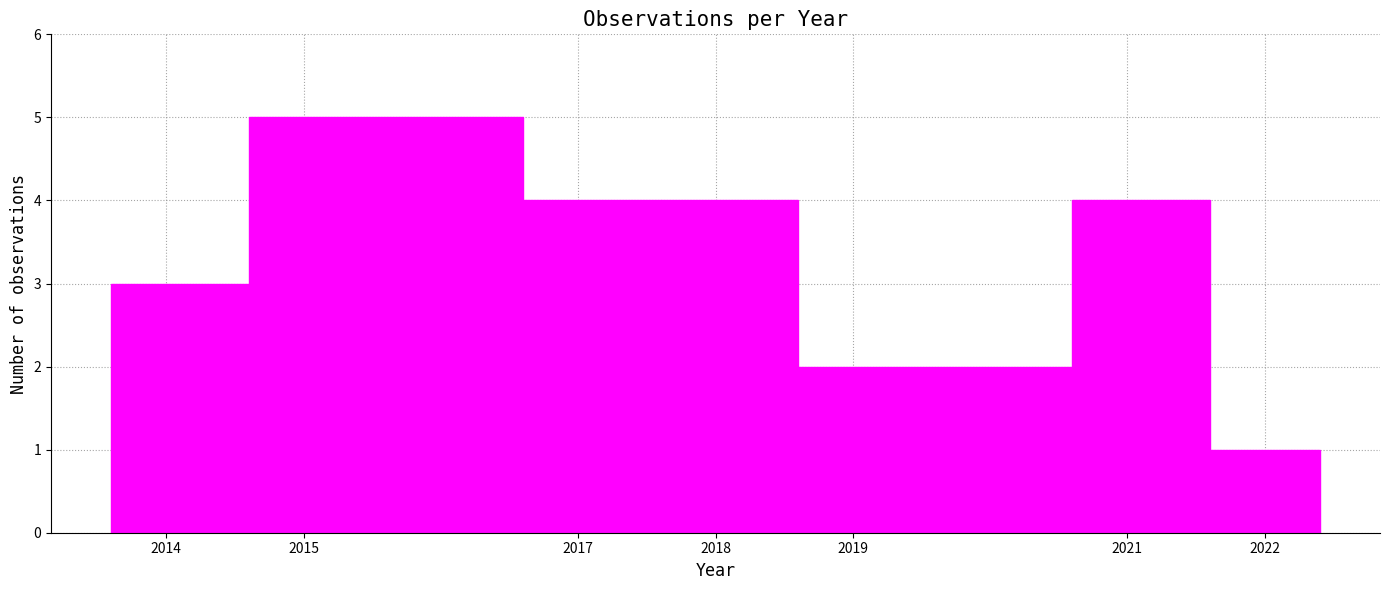

How tall is the bar that spans 2018.6 to 2020.6 on the x-axis? The values are not printed on the chart, so give them approximately, as read against the axis.

2